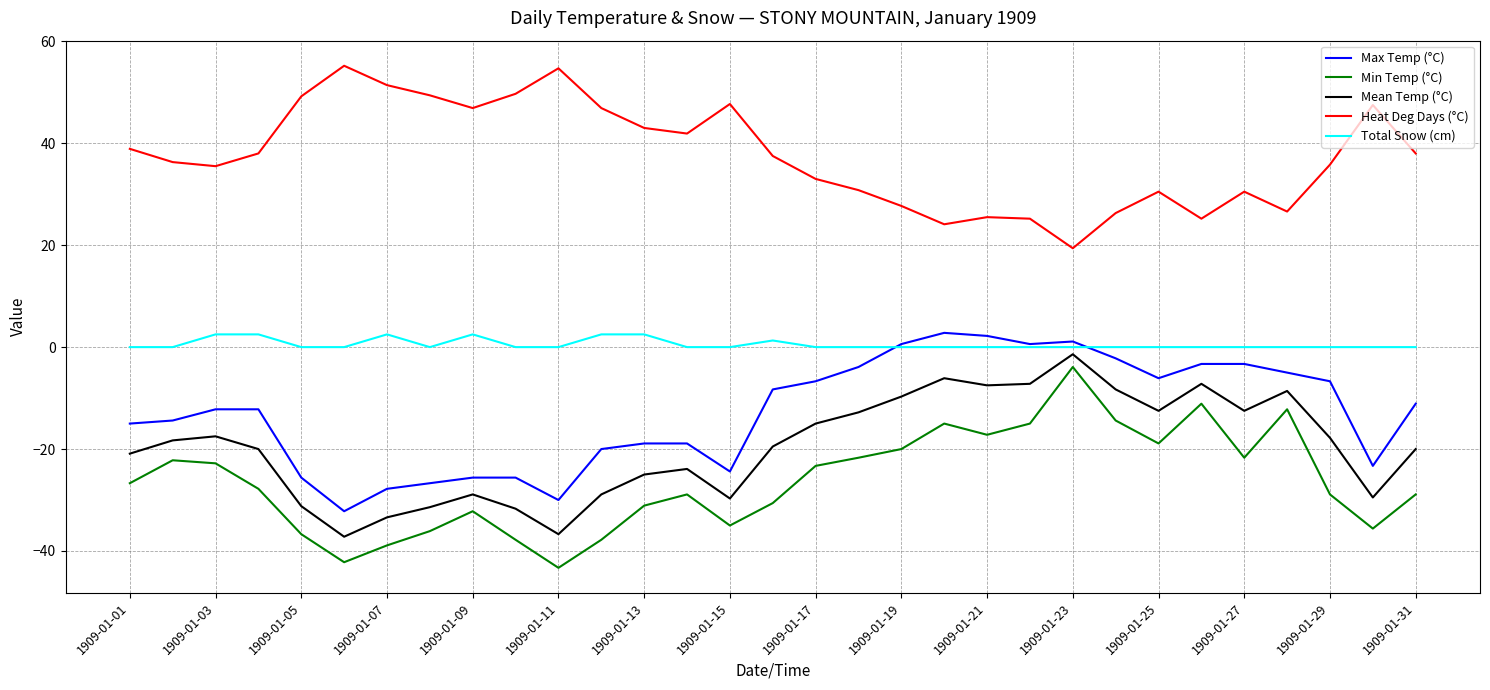

Is this an area chart (filled region under the line)?

No